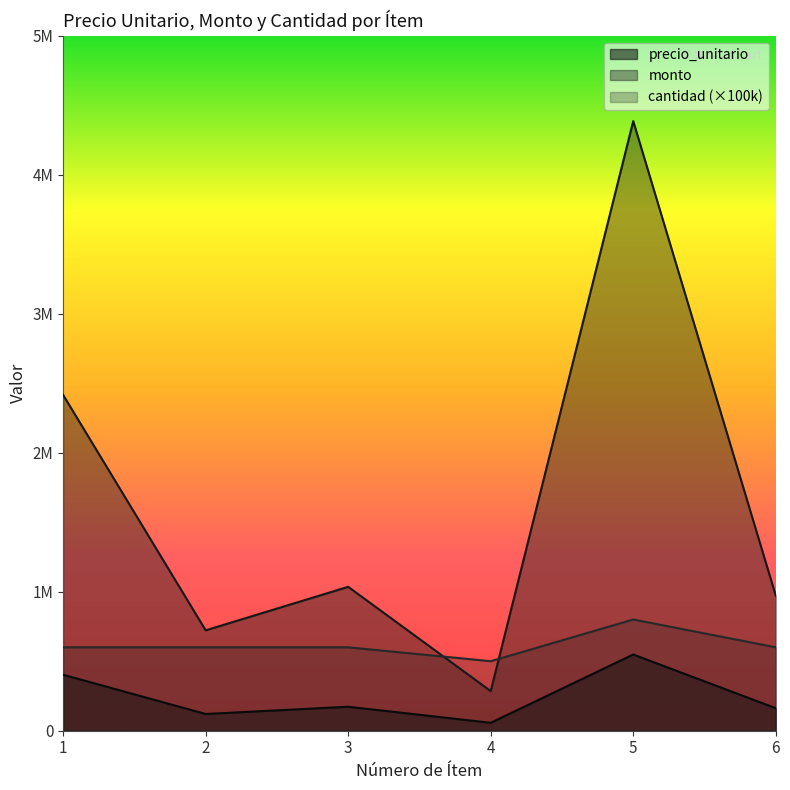

List the series in order of their overall mean, lowest first.

precio_unitario, cantidad (×100k), monto